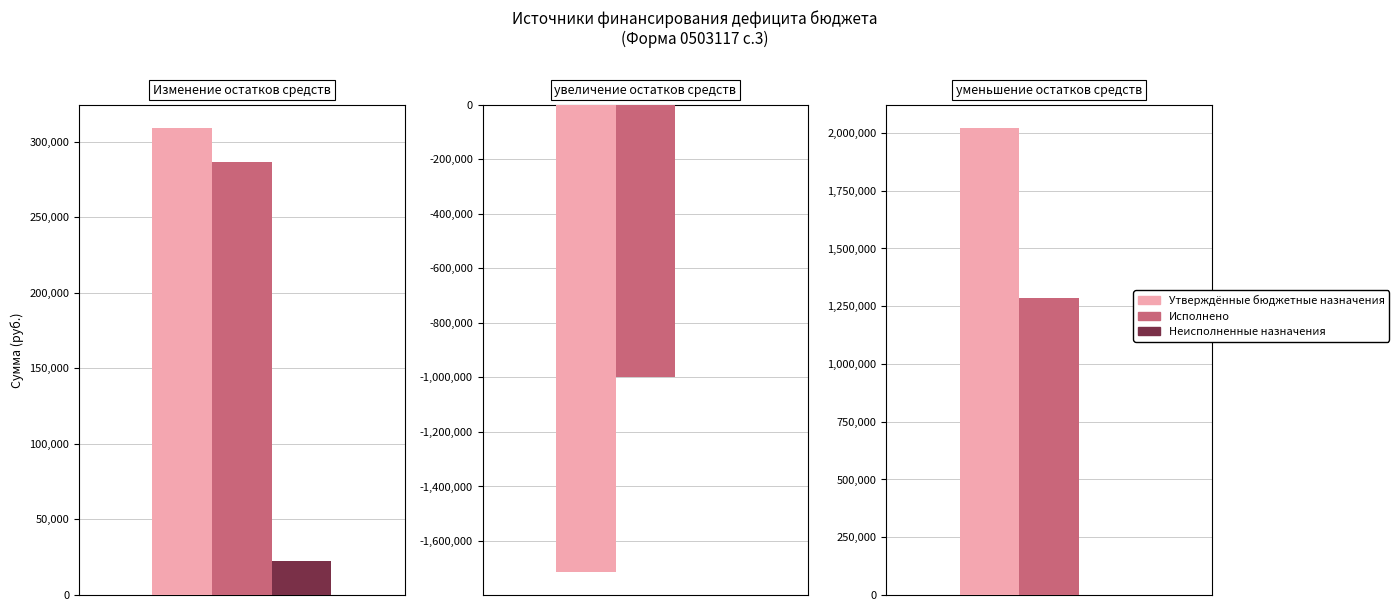

Reading left to right, what are all the values shown in this chart?

Утверждённые бюджетные назначения: 309000.0	-1712357.0	2021357.0
Исполнено: 286524.0	-999553.3	1286077.4
Неисполненные назначения: 22476.0	0.0	0.0